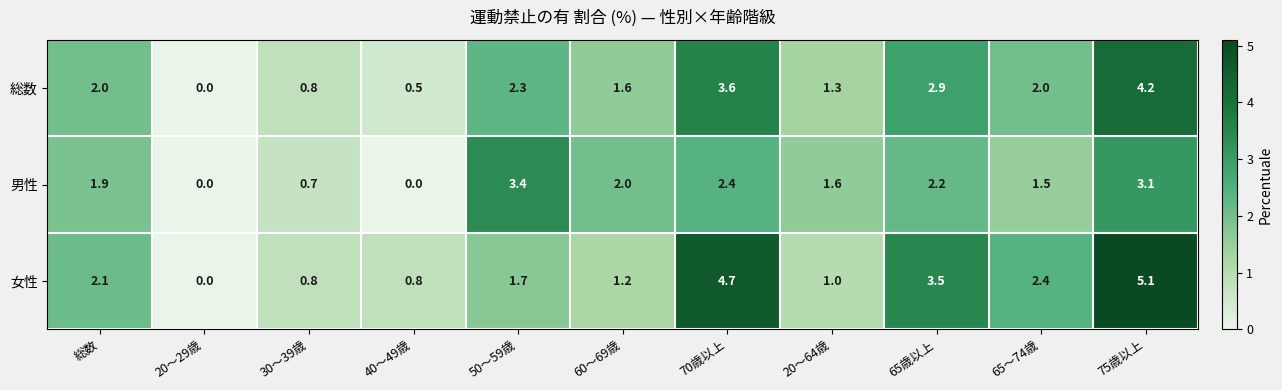

Between 40～49歳 and 70歳以上, which series saw the biggest shift?

女性